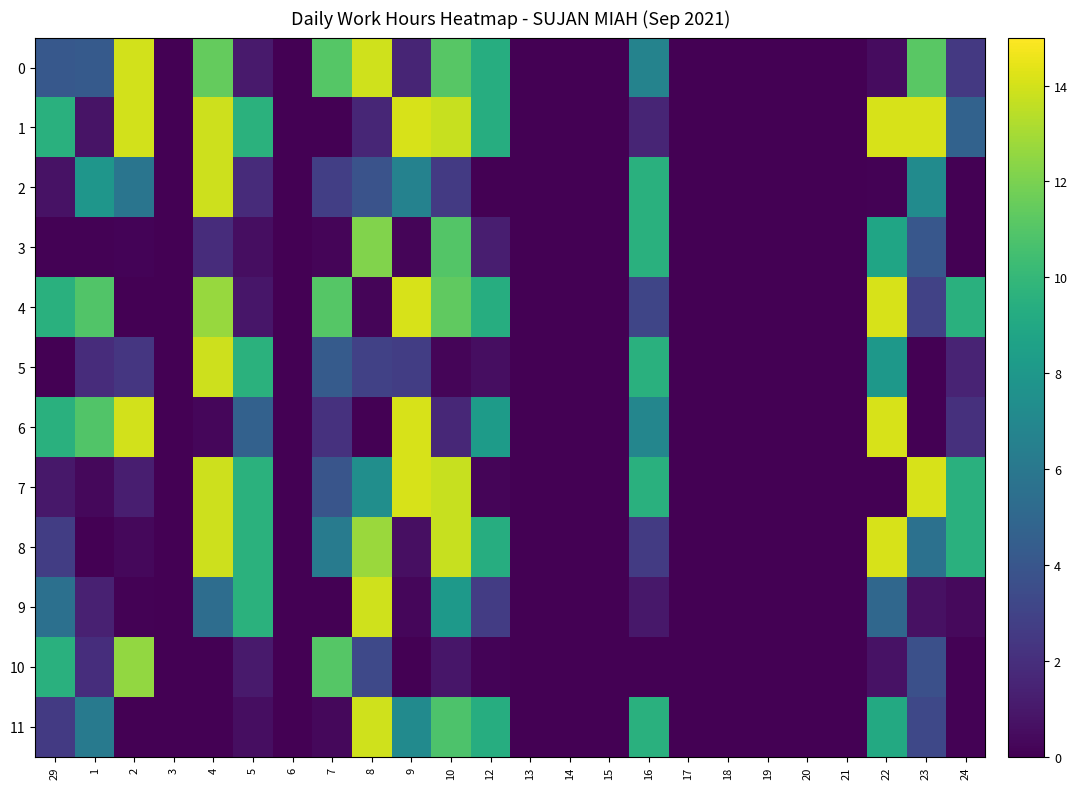

Between 1 and 18, which series saw the biggest shift?

4